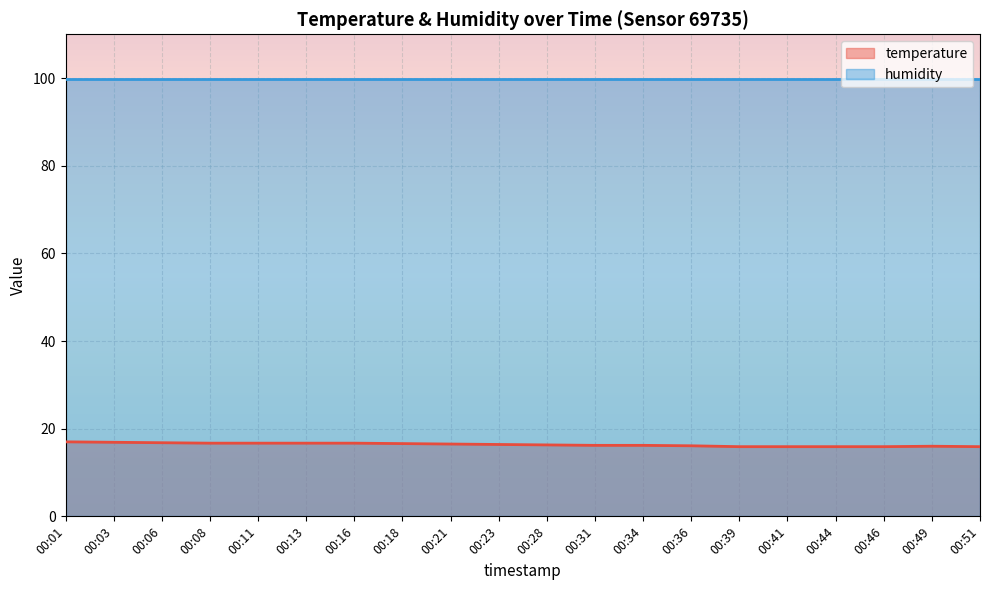

The value at 00:31 is 16.2. True or false?

True